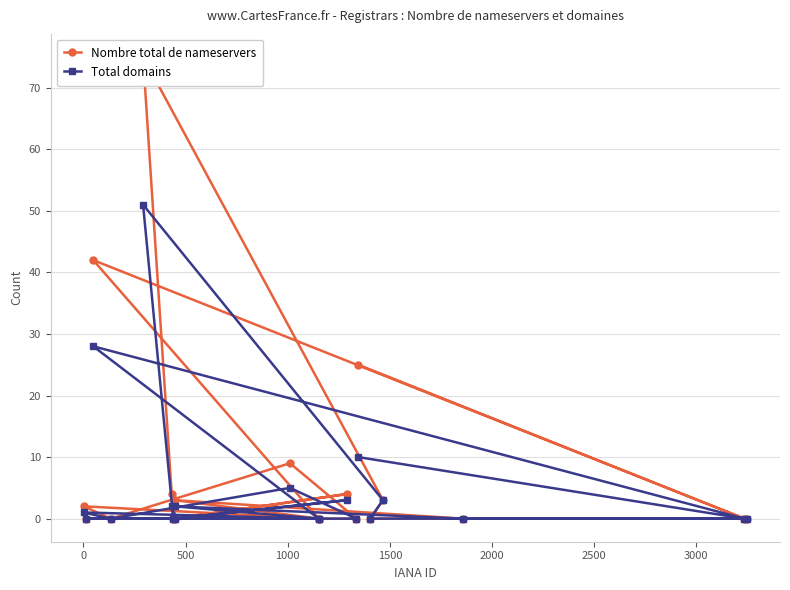

What is the difference between the maximum and second lowest values in the Total domains series?

51